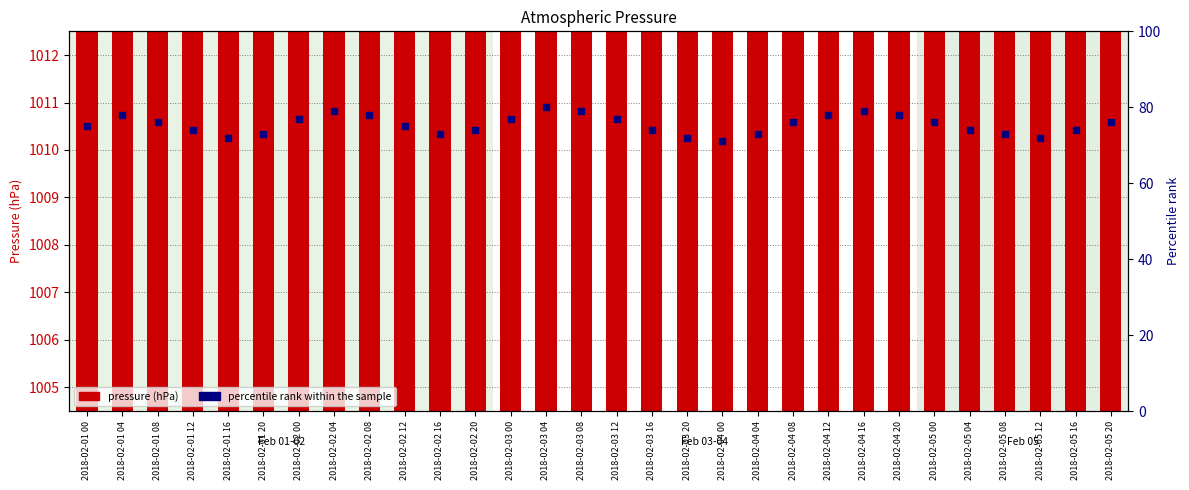

What is the total value across all series at 2018-02-05 08?

1079.5